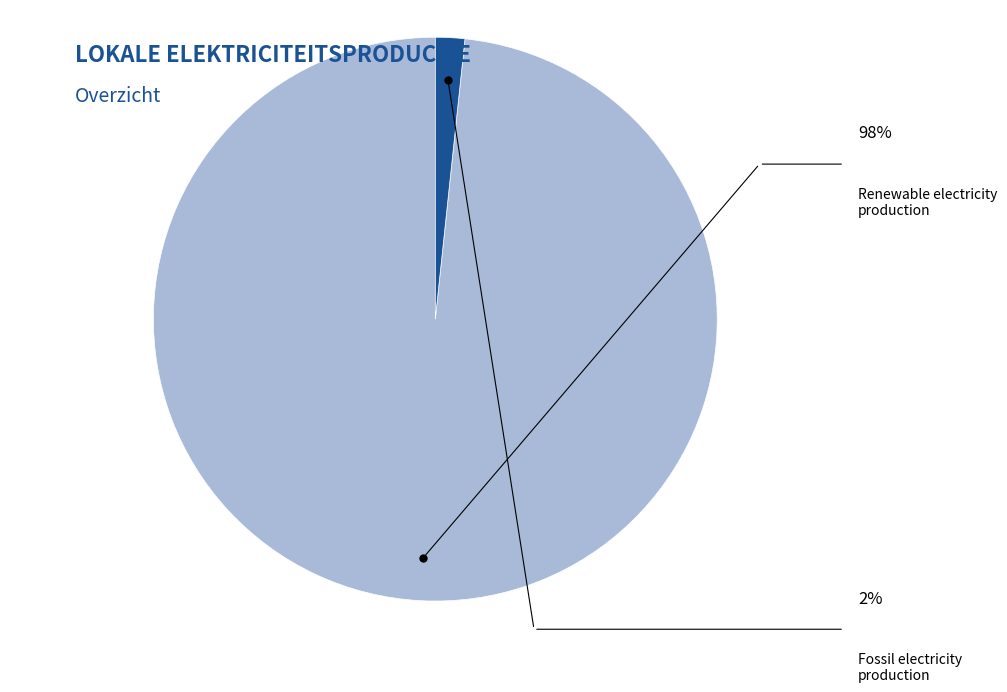

To the nearest percent, what is the average slice percentage?

50%